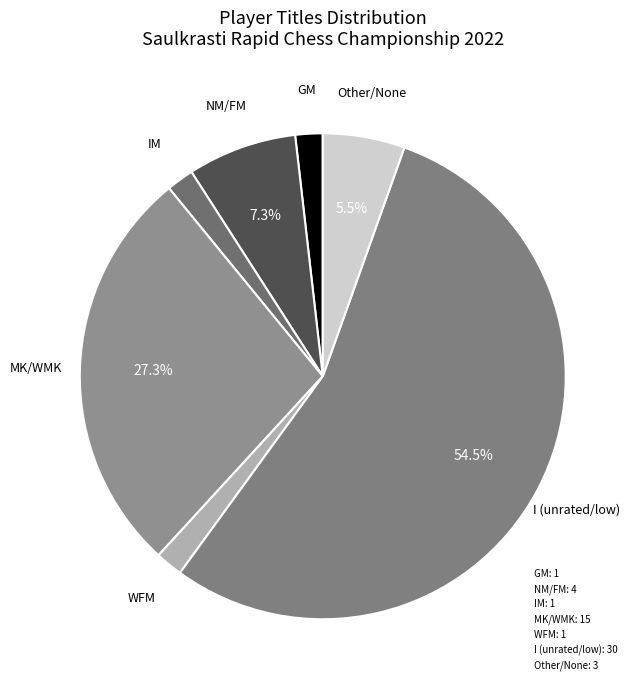

How many slices are in this pie chart?

7